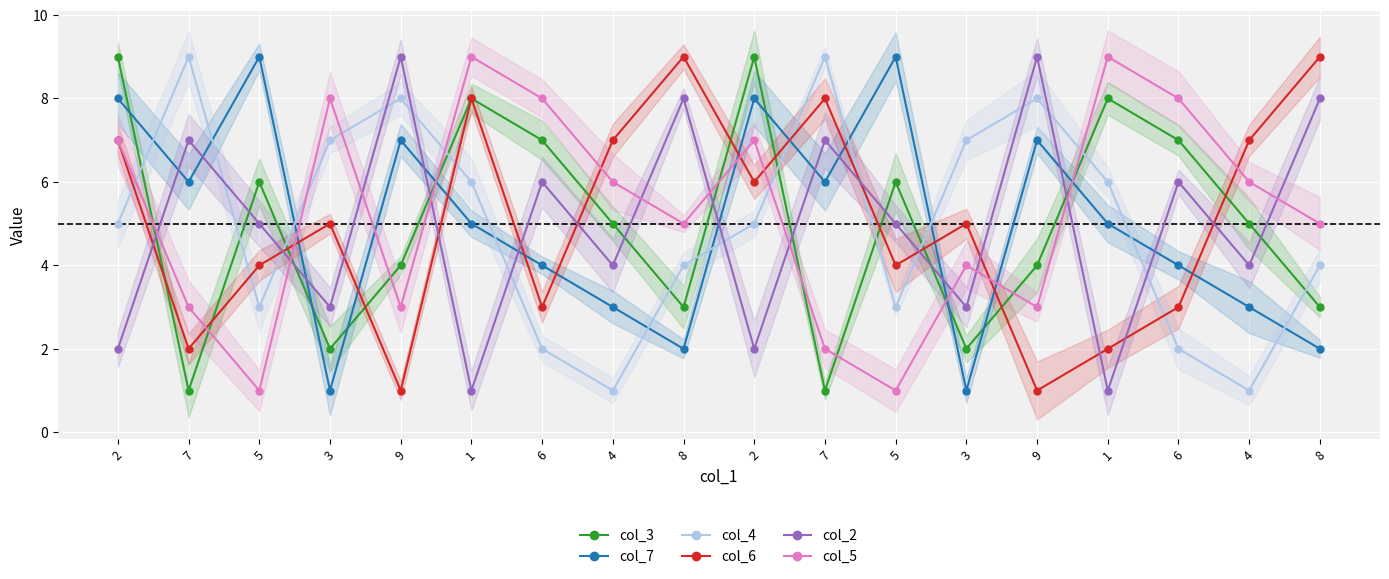

The value of col_6 at 3 is 5. True or false?

True